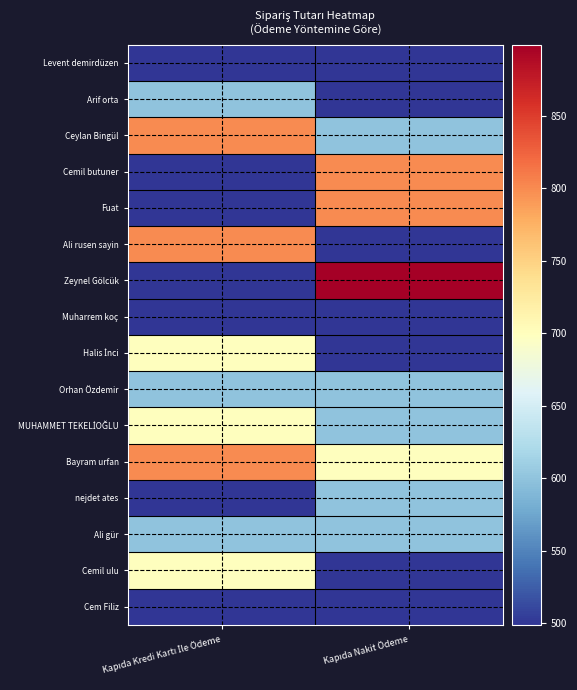

At which category is the sum across all series the highest?

Kapıda Kredi Kartı İle Ödeme